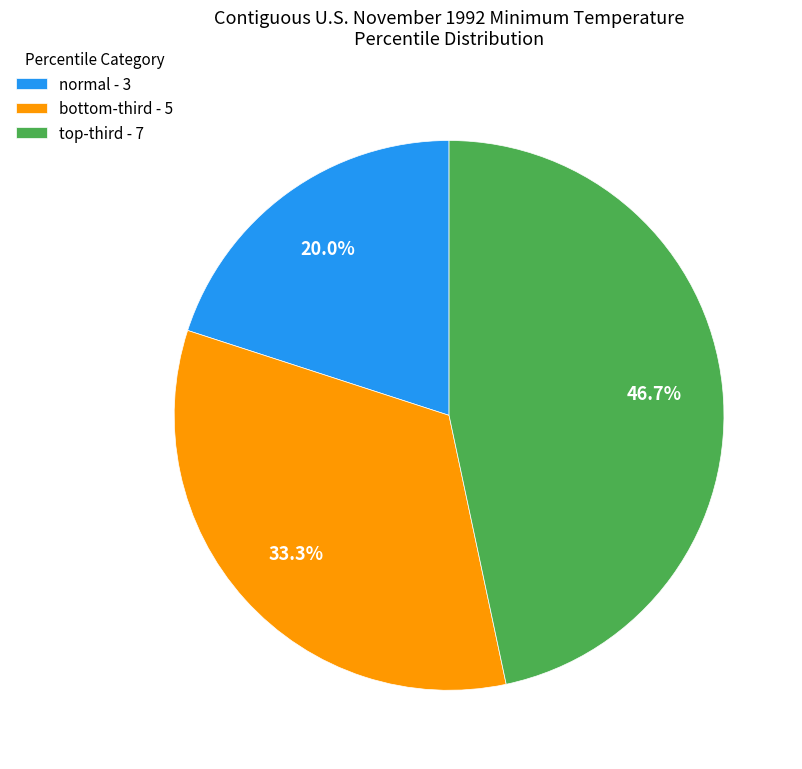

Is there a majority slice in this chart?

No